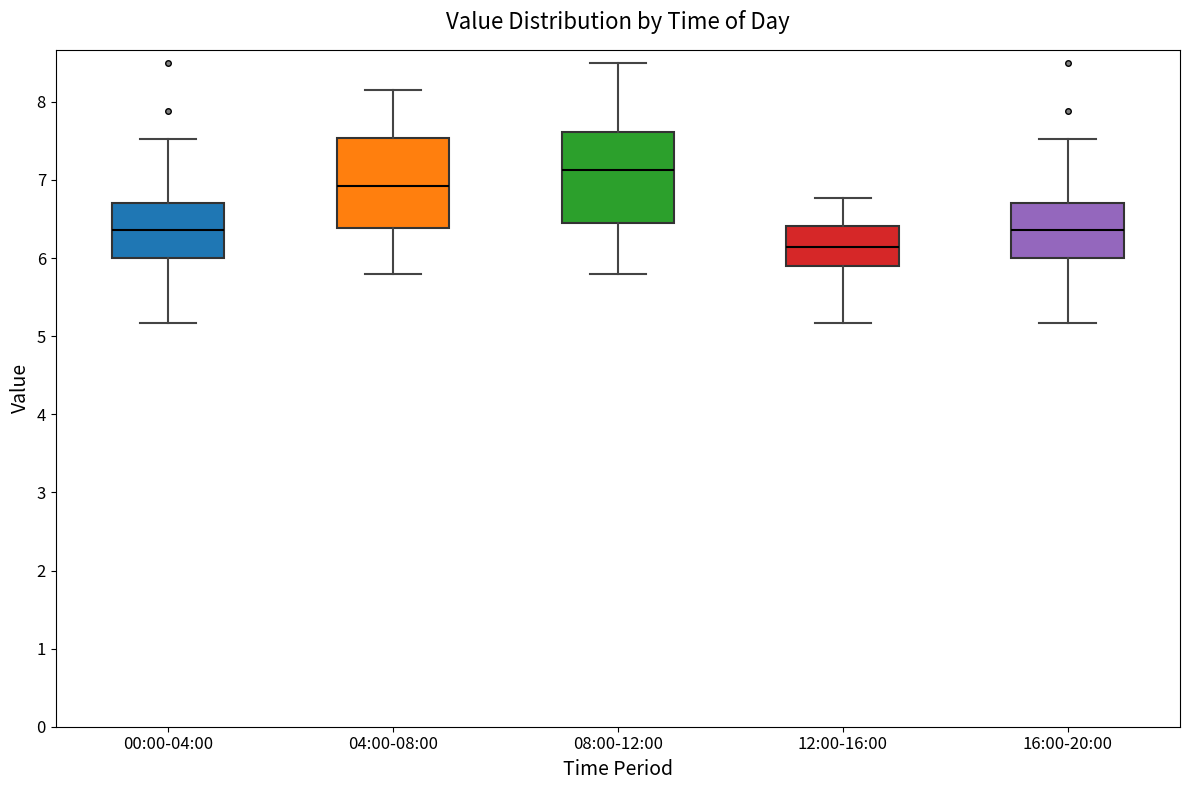

Reading left to right, transcribe this box plot: for each box, give where its median line is, the range the box spans, and where its two whiskers end, as read against the y-axis. The values are not printed on the chart, so give them approximately, as read against the axis.

00:00-04:00: median 6.4, box 6.0 to 6.7, whiskers 5.2 to 7.5
04:00-08:00: median 6.9, box 6.4 to 7.5, whiskers 5.8 to 8.2
08:00-12:00: median 7.1, box 6.4 to 7.6, whiskers 5.8 to 8.5
12:00-16:00: median 6.1, box 5.9 to 6.4, whiskers 5.2 to 6.8
16:00-20:00: median 6.4, box 6.0 to 6.7, whiskers 5.2 to 7.5